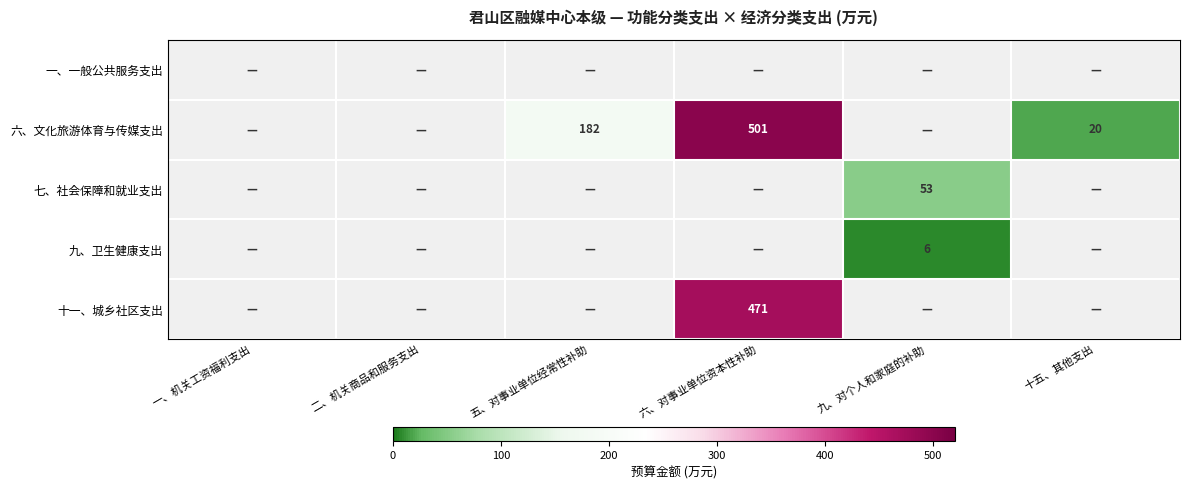

Is it true that 六、文化旅游体育与传媒支出 equals 20 at 十五、其他支出?

True